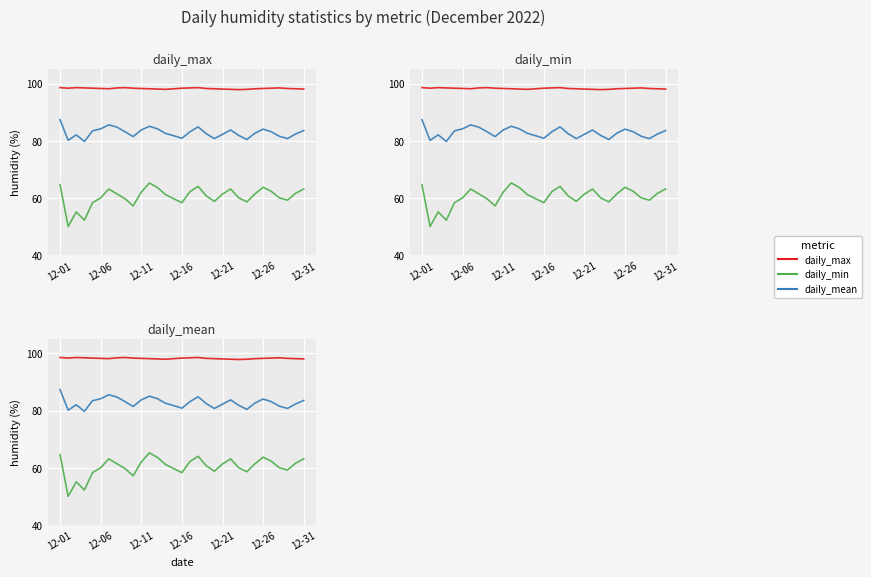

True or false: daily_mean and daily_min intersect in this chart.

False